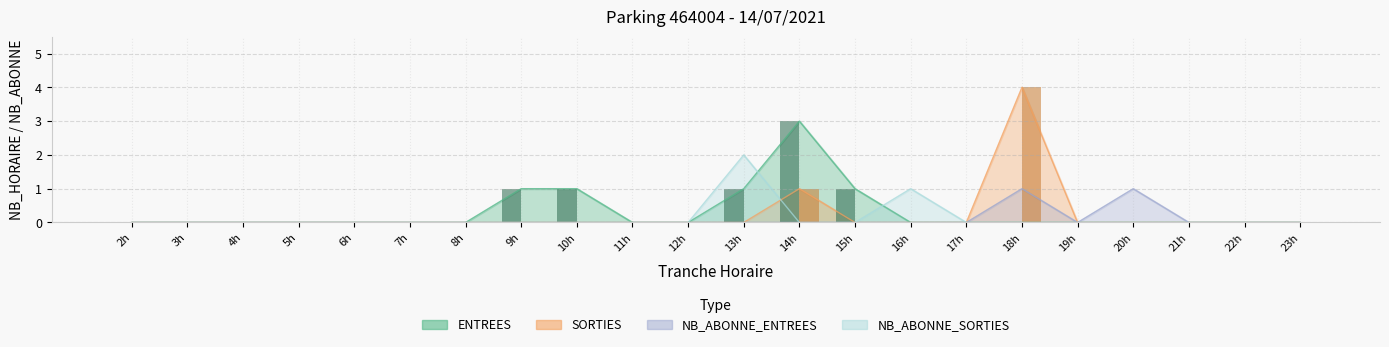

How many groups of bars are there?

22